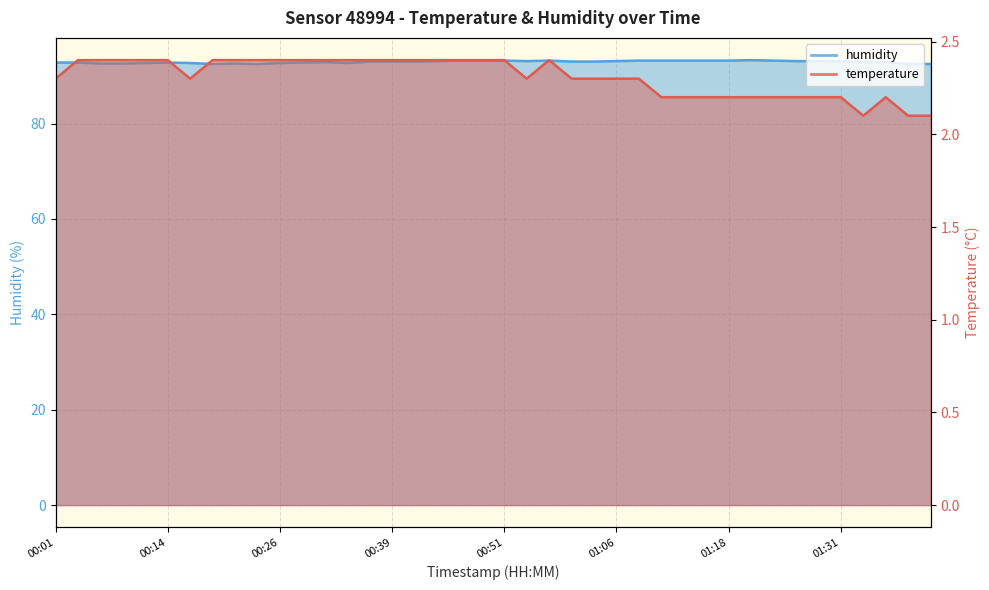

Which series has the largest total across all categories?

humidity